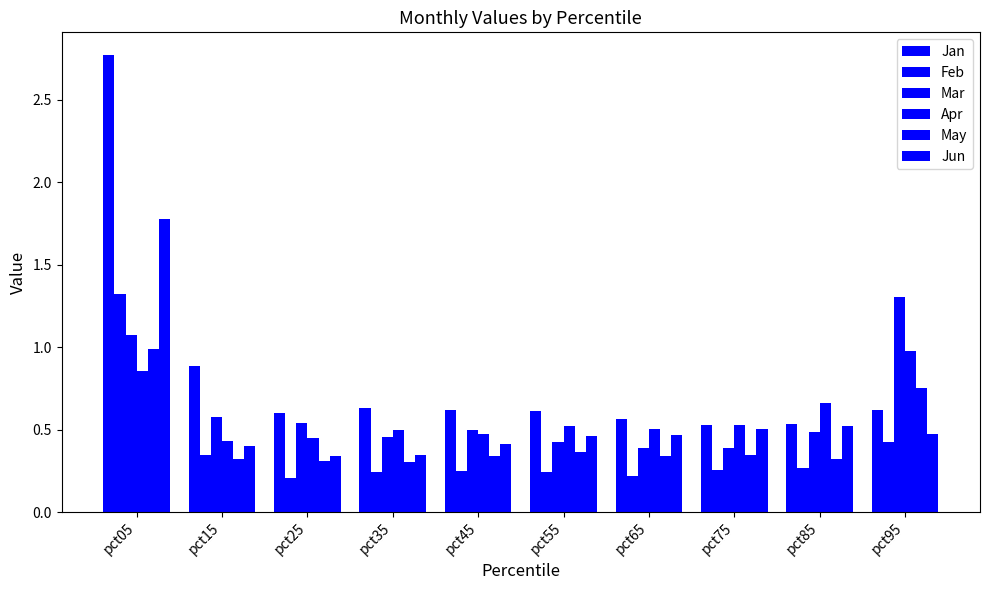

Which series has the widest spread of values?

Jan